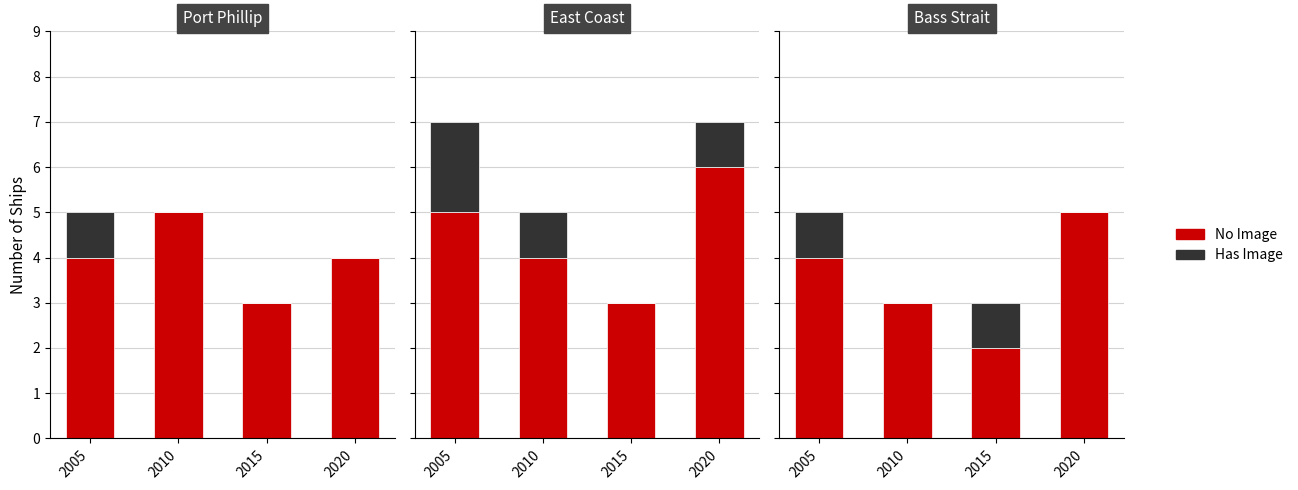

At how many categories does at least one series exceed 0?

4